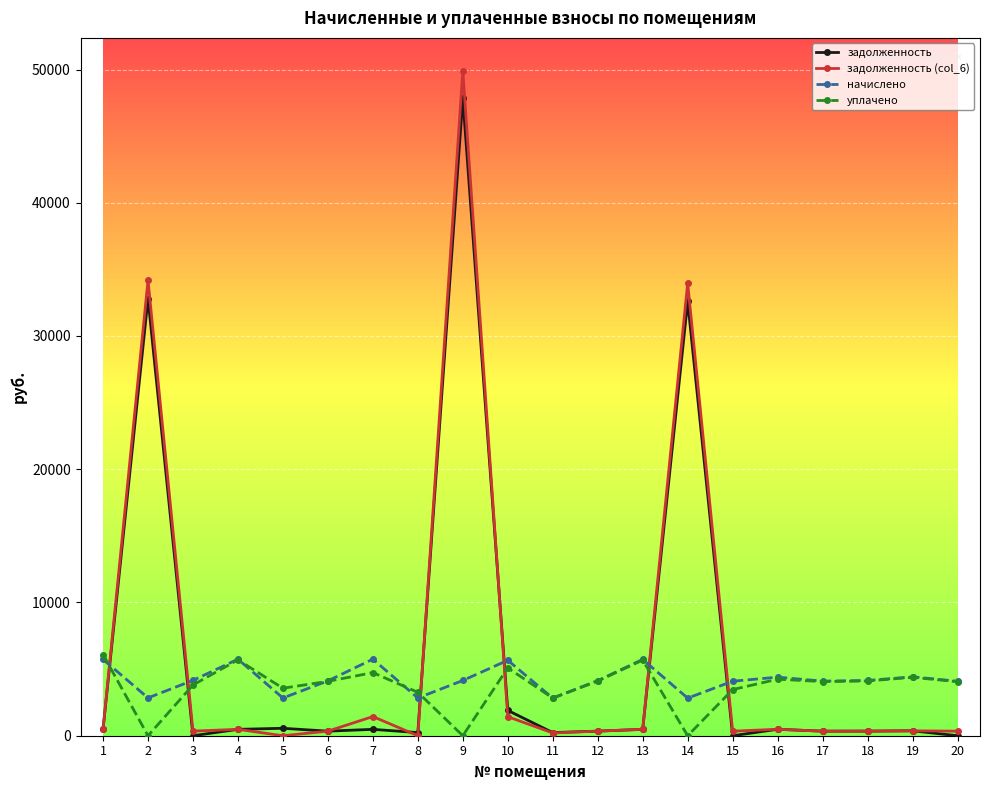

Count the number of categories in the chart.

20